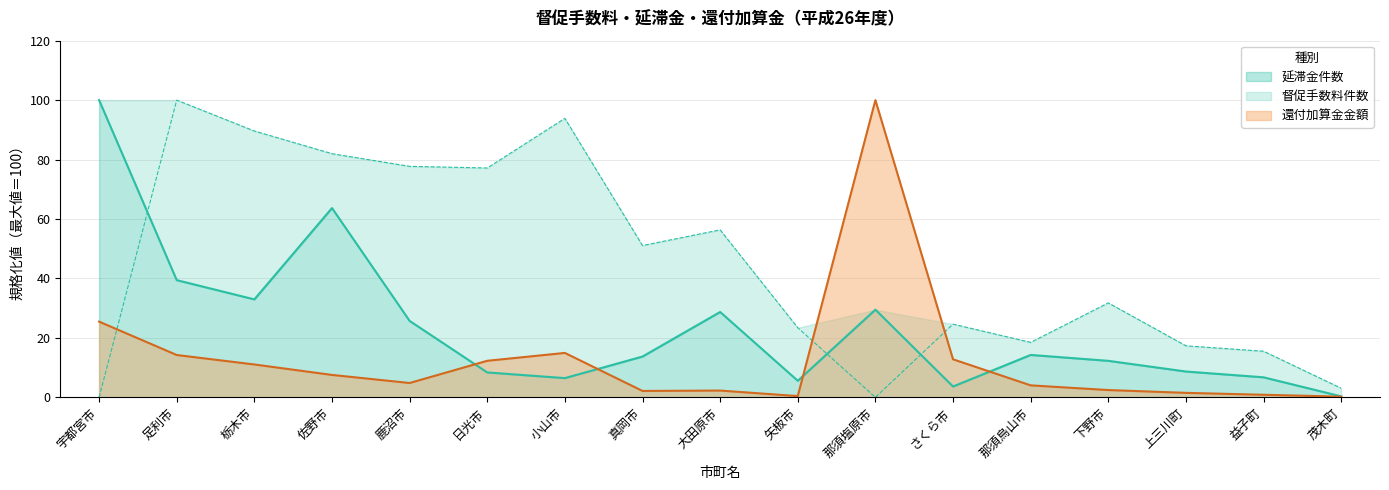

Which has a higher value, 宇都宮市 or 茂木町?

宇都宮市